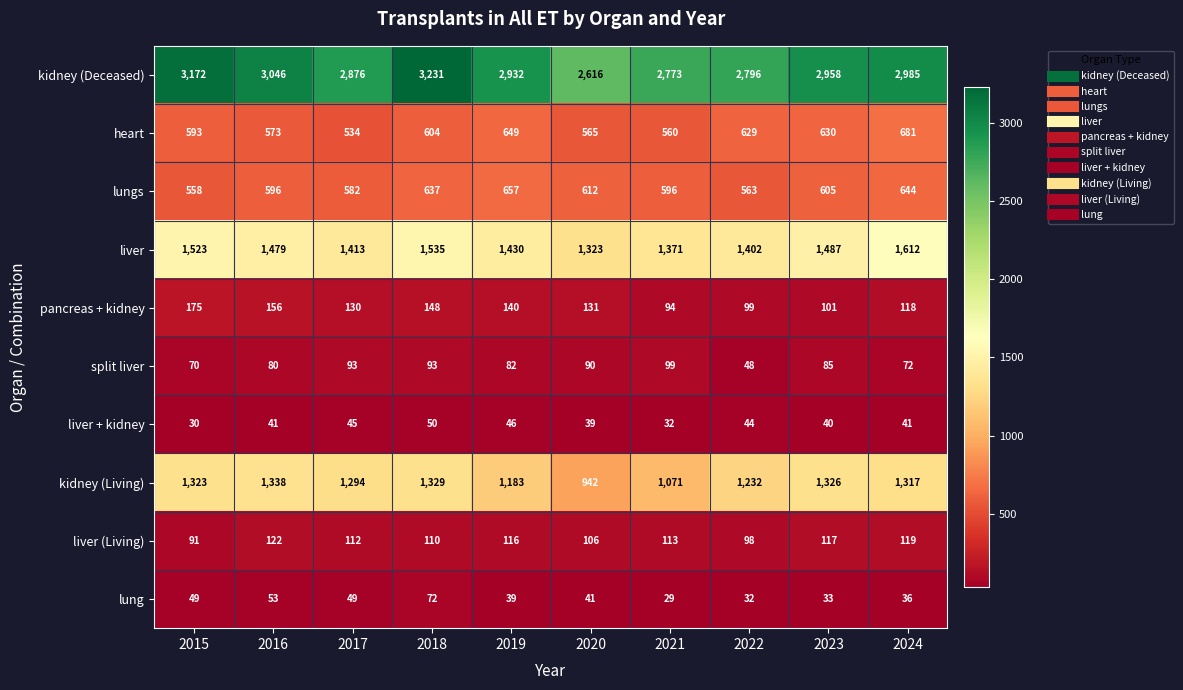

Which series changed the most between 2016 and 2019?

kidney (Living)